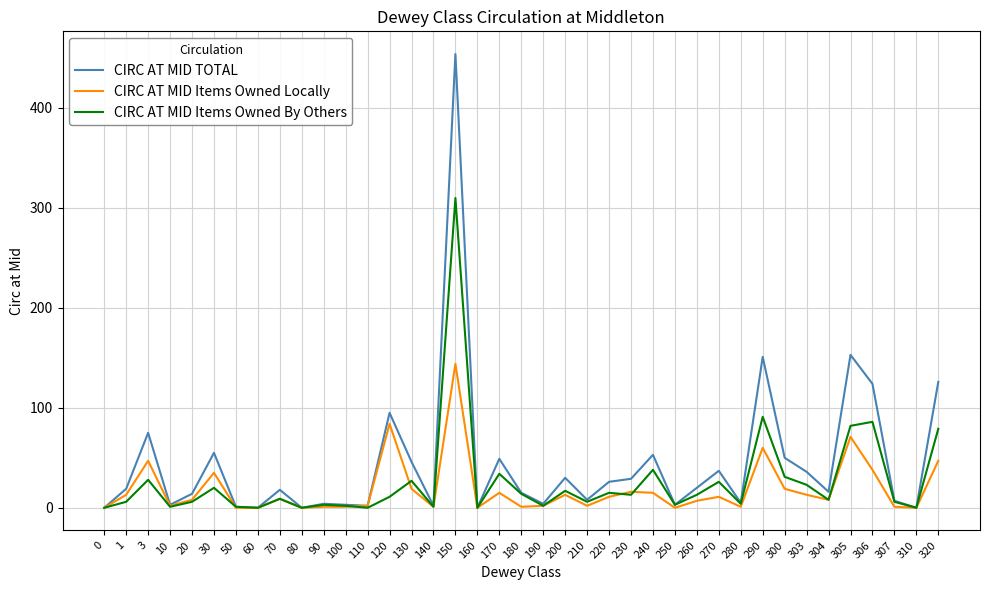

At which category is the sum across all series the highest?

150